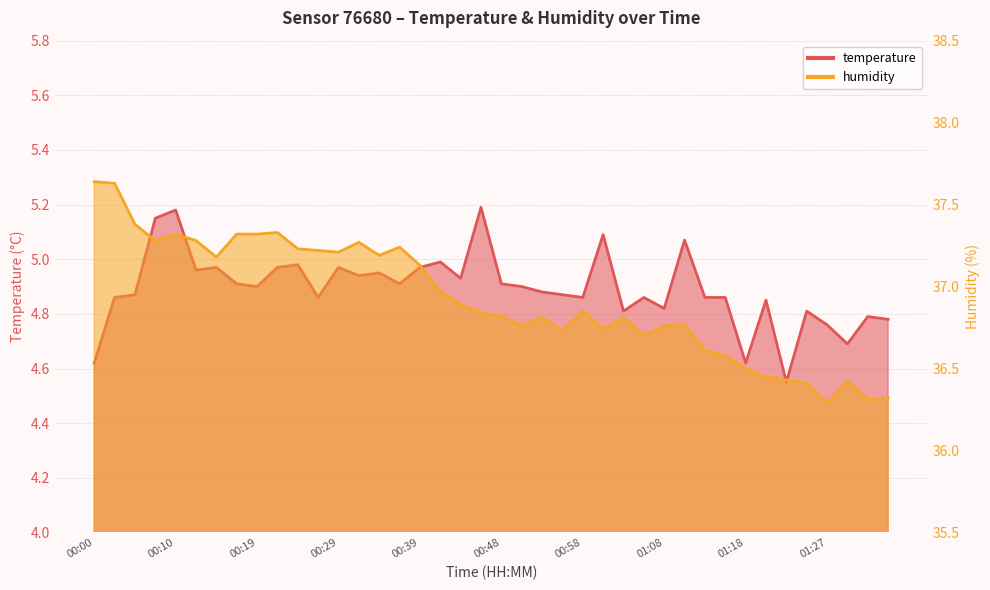

Is the value of humidity at 00:34 greater than the value of temperature at 00:36?

Yes